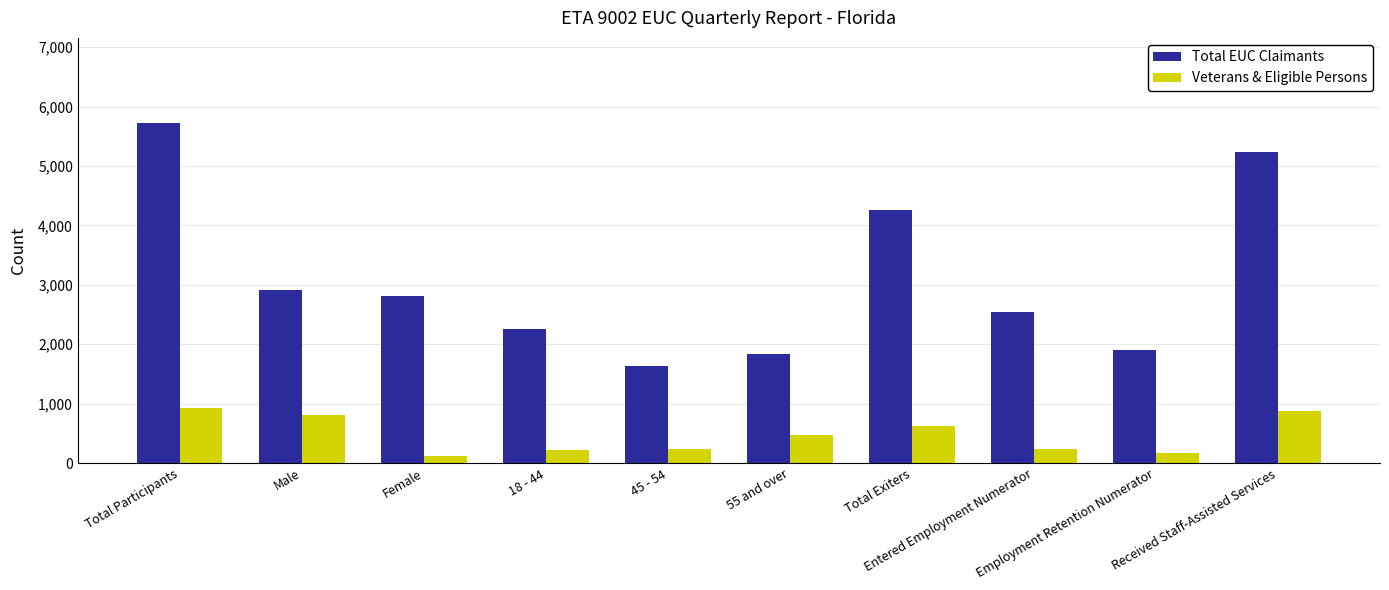

What is the lowest value of the Total EUC Claimants series?

1636